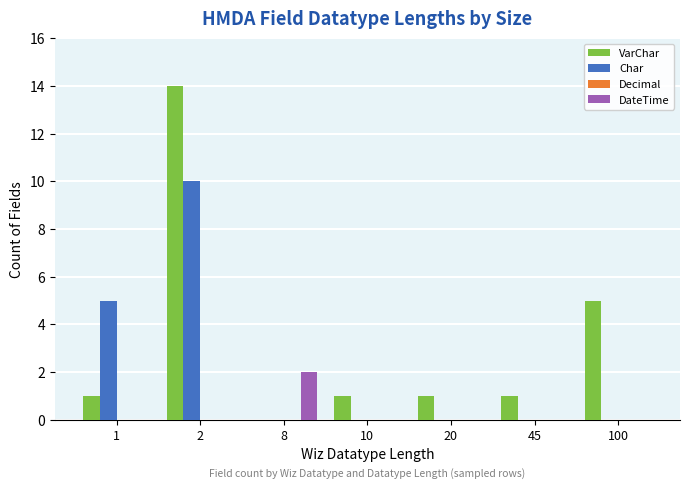

Between 1 and 10, which series saw the biggest shift?

Char